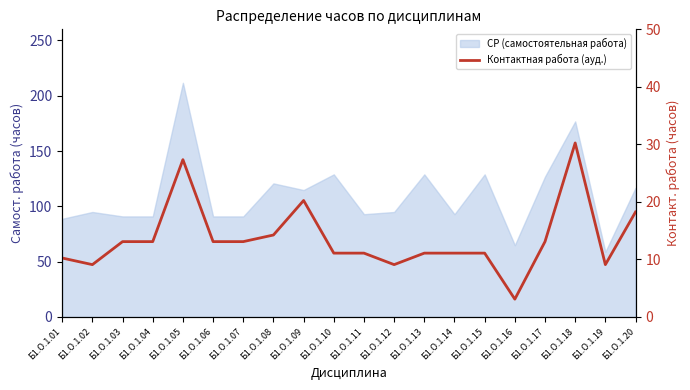

Which has a higher value, Б1.О.1.11 or Б1.О.1.06?

Б1.О.1.06